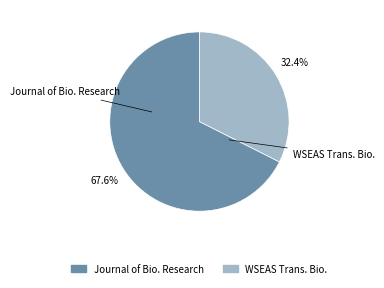

Do WSEAS Trans. Bio. and Journal of Bio. Research together represent more than half of the pie?

Yes